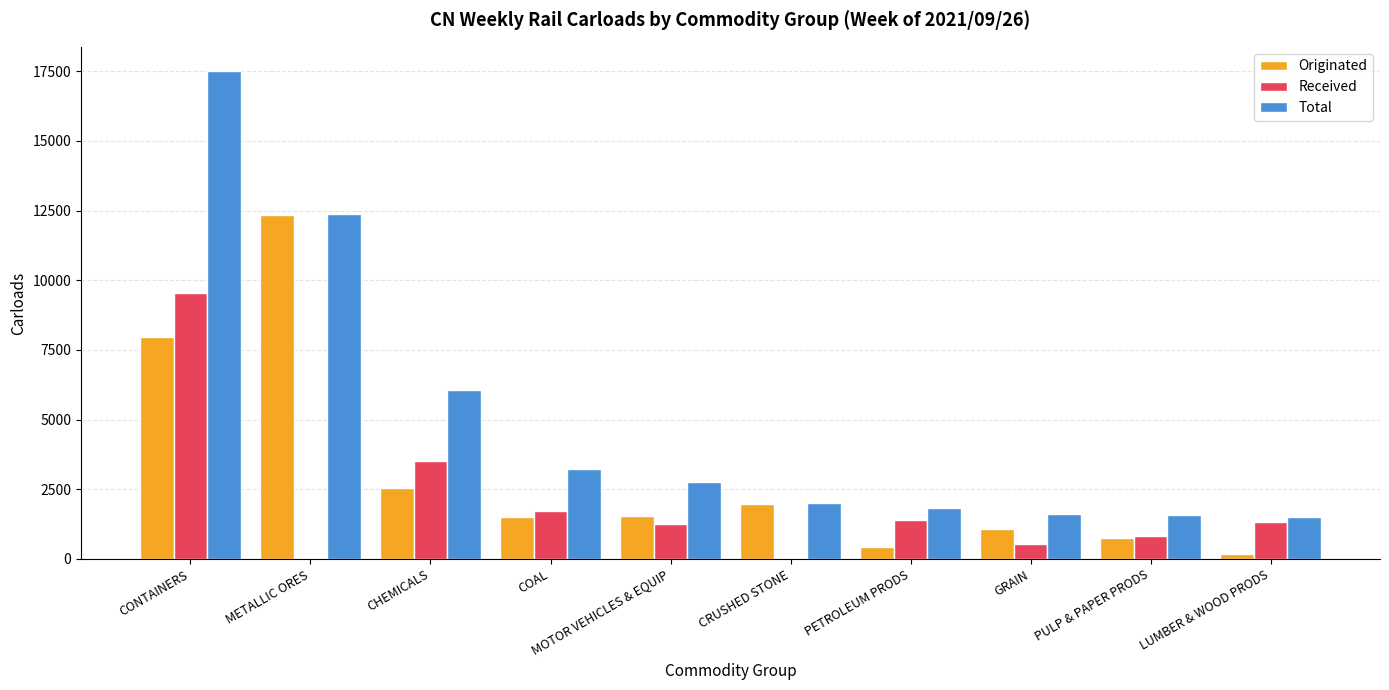

What value does the Originated series have at LUMBER & WOOD PRODS, to the nearest 100?

200